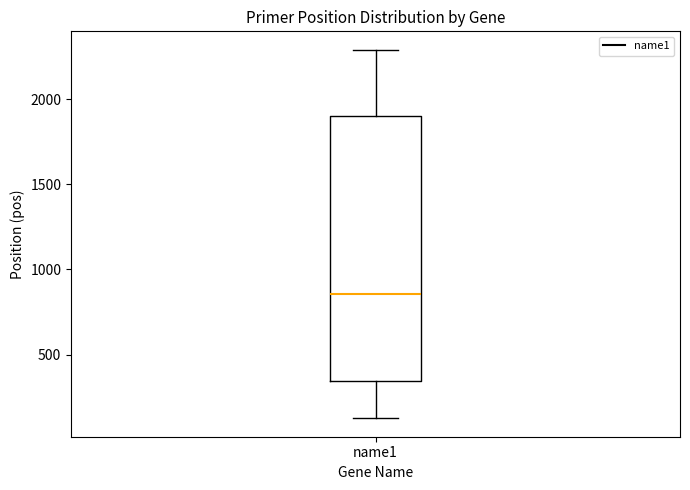

Read this box plot against the y-axis: the position of the median line, the range covered by the box, and the ends of both whiskers. The values are not printed on the chart, so give them approximately, as read against the axis.

median 850, box 350 to 1900, whiskers 150 to 2300